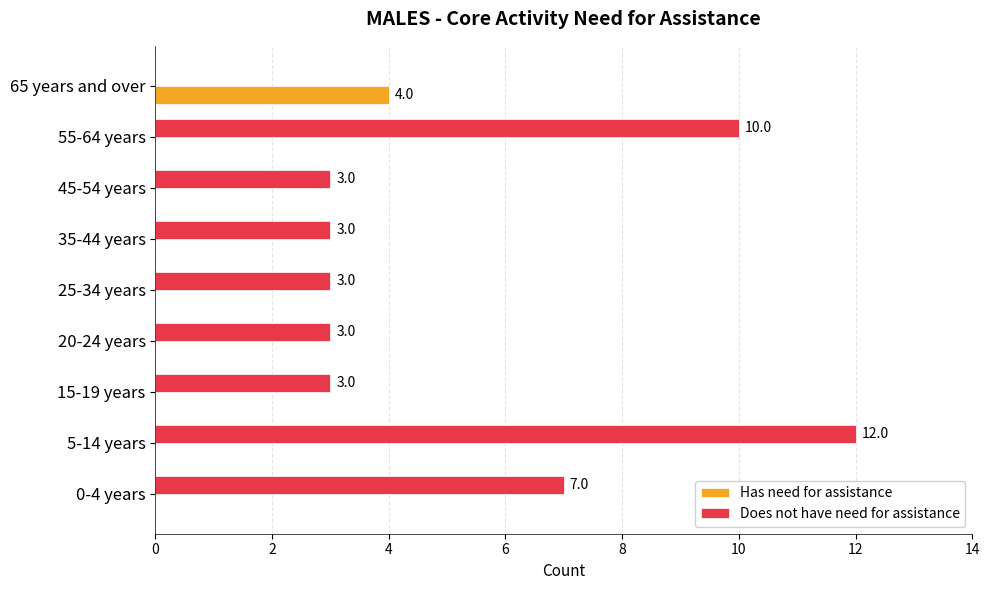

What is the highest value of the Does not have need for assistance series?

12